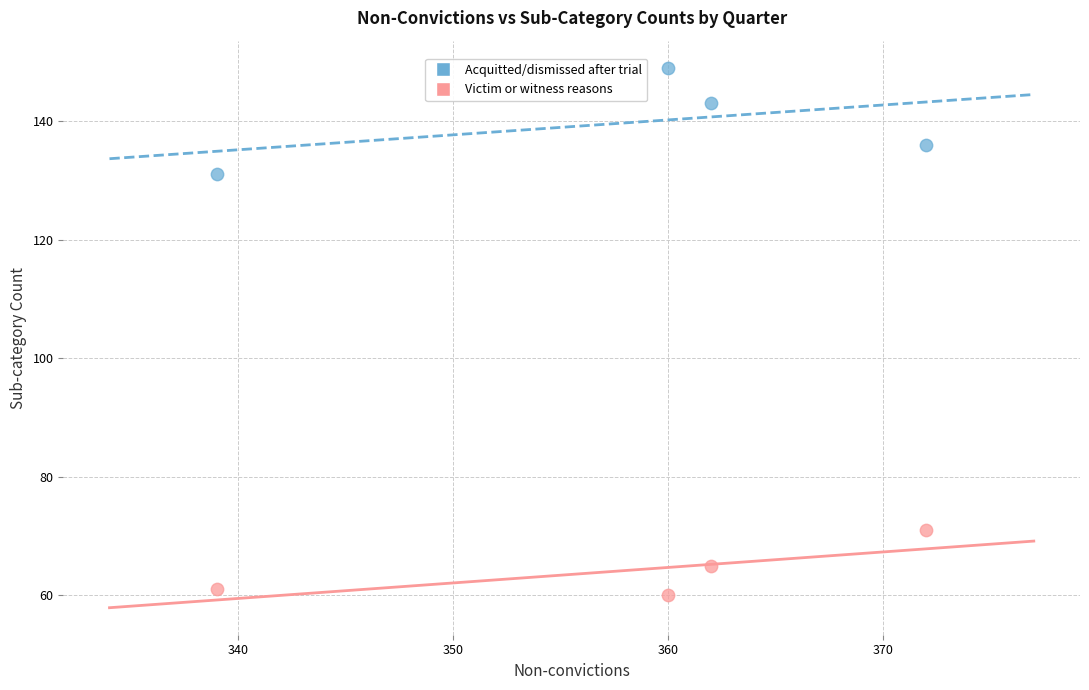

Across all series, what Y value is closest to 104?

131